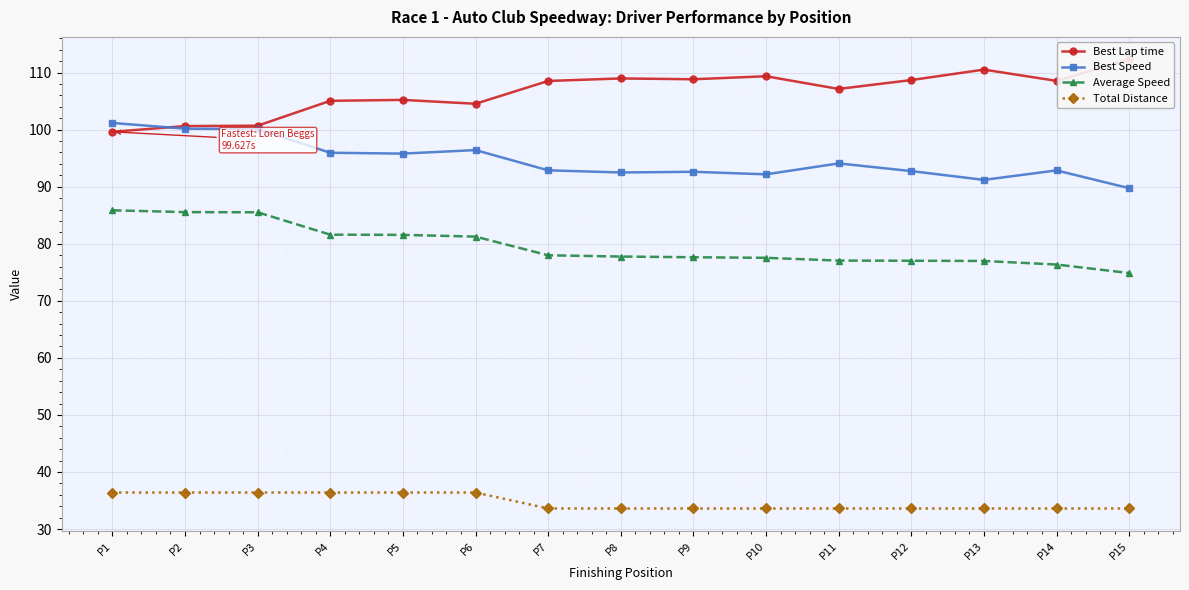

True or false: Best Speed has a value of 144.2 at P7.

False